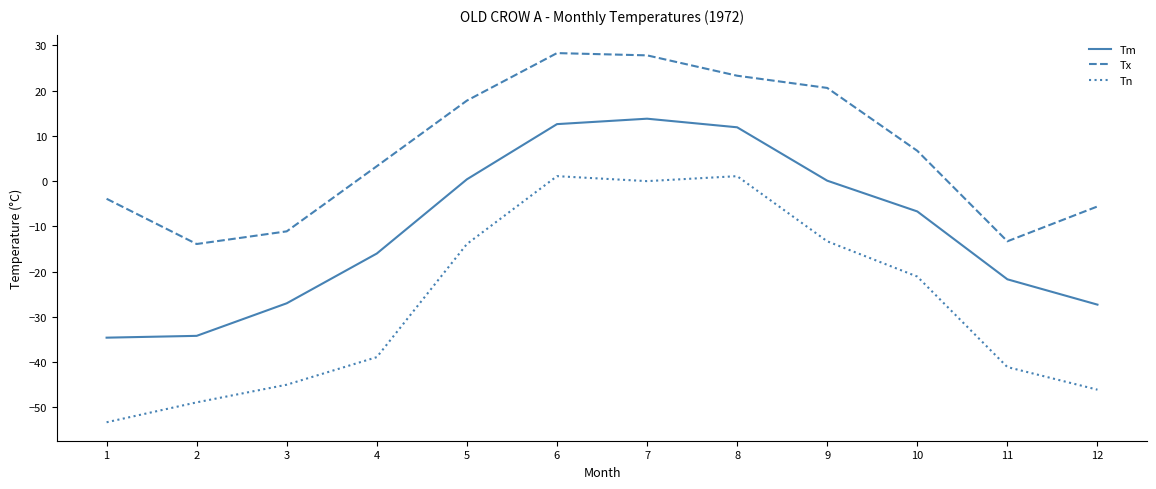

What is the difference between the maximum and minimum values in the Tx series?

42.2